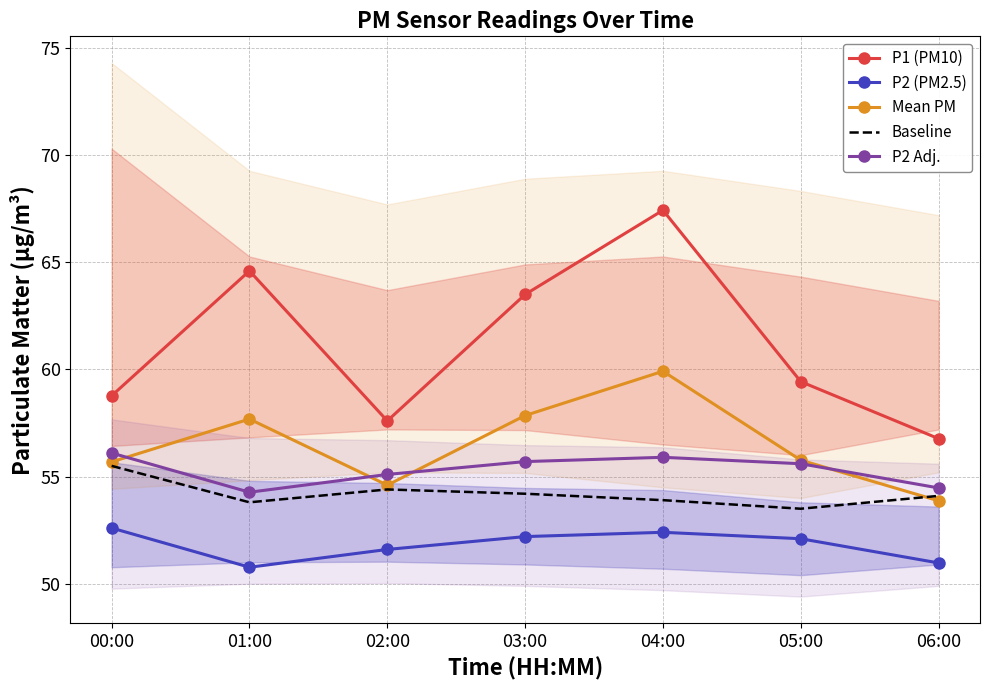

Where does the Mean PM series first go above 55?

00:00